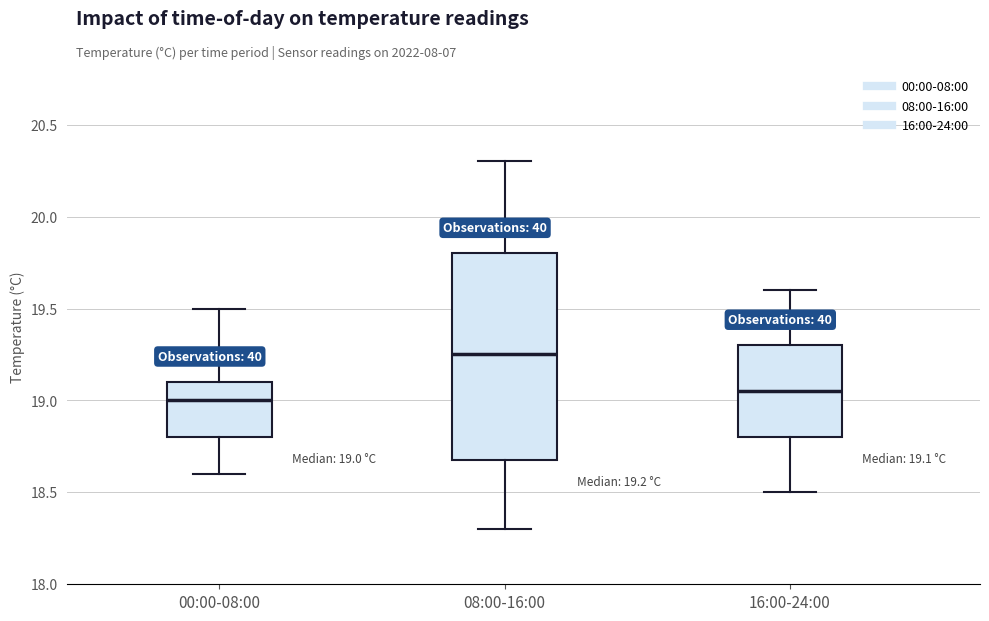

Which box's median line is the highest?

08:00-16:00